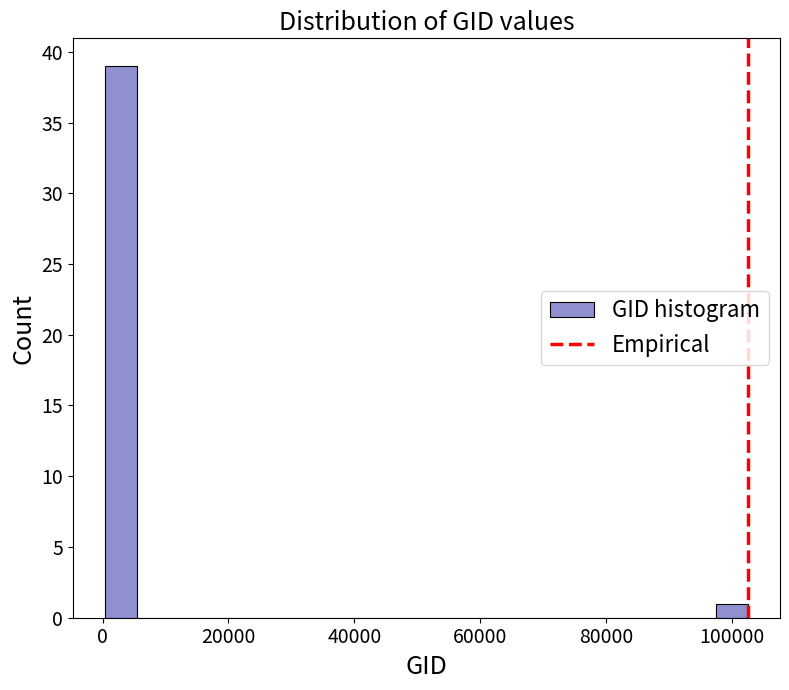

Around what value on the x-axis is the tallest bar? Give the approximate position of its centre, as read against the axis.

2000